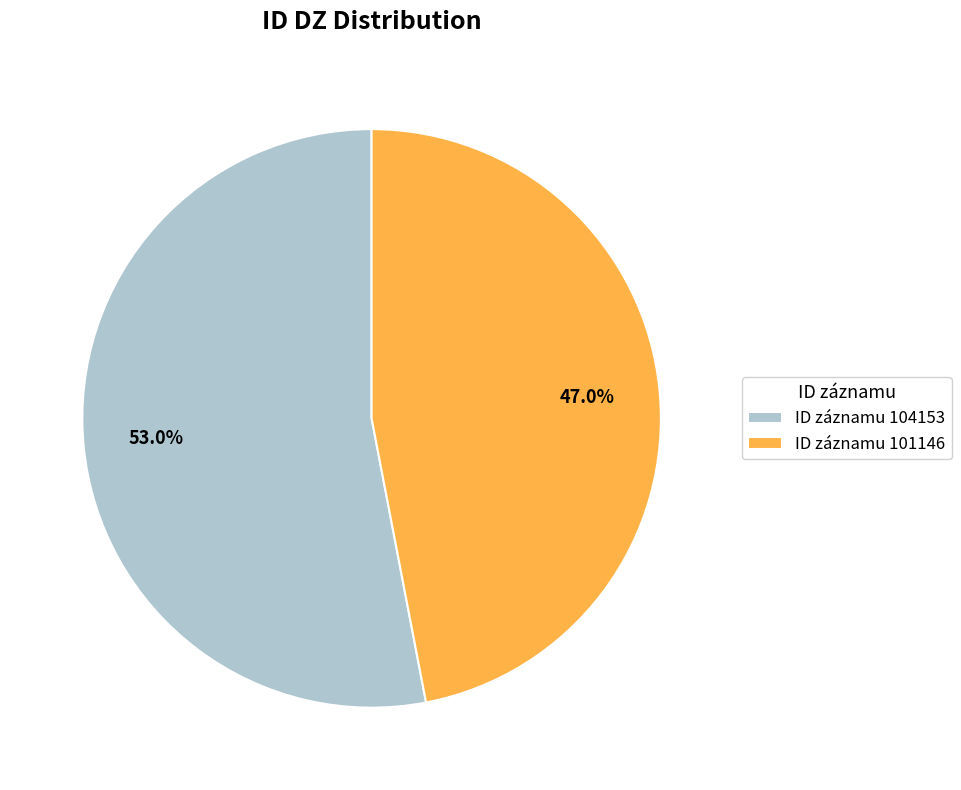

Which has a higher value, ID záznamu 101146 or ID záznamu 104153?

ID záznamu 104153